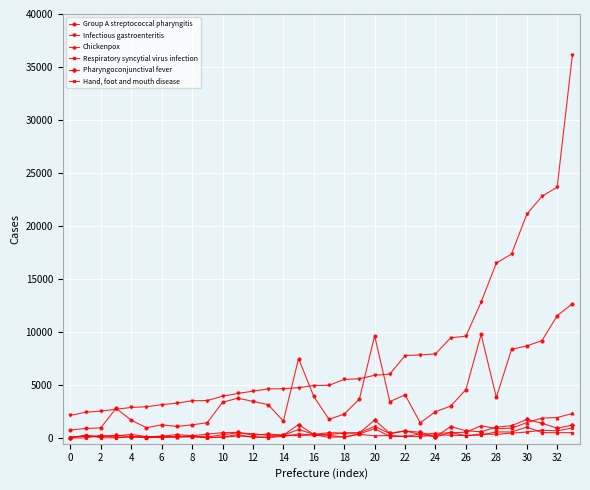

True or false: Infectious gastroenteritis and Hand, foot and mouth disease intersect in this chart.

False